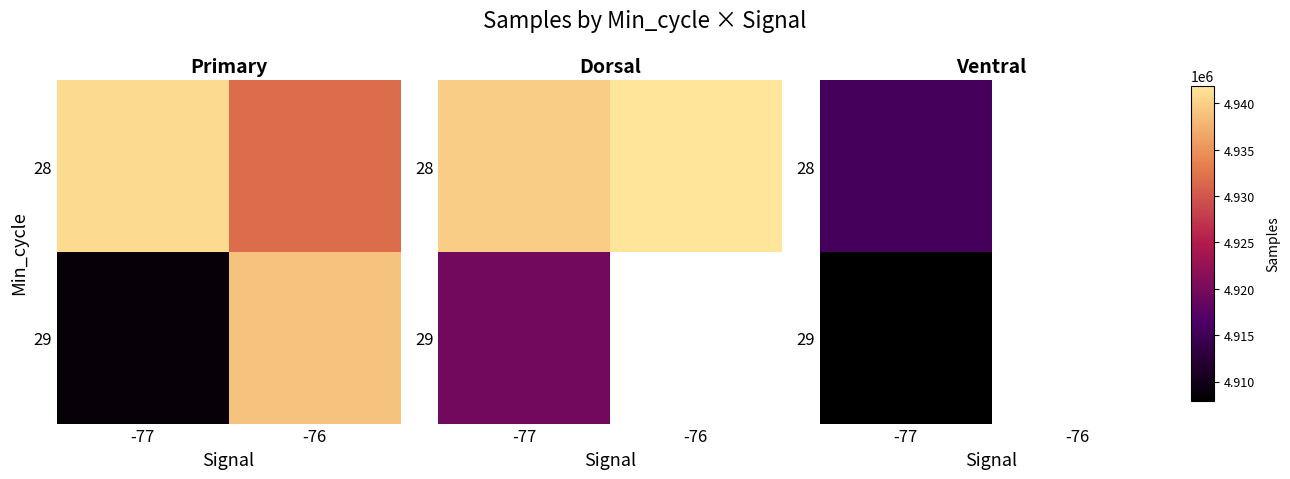

What is the minimum value for 28?

4915691.0